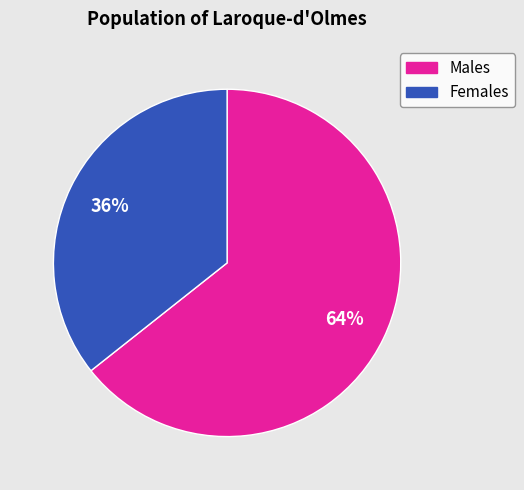

Is there any slice that represents more than half of the pie?

Yes